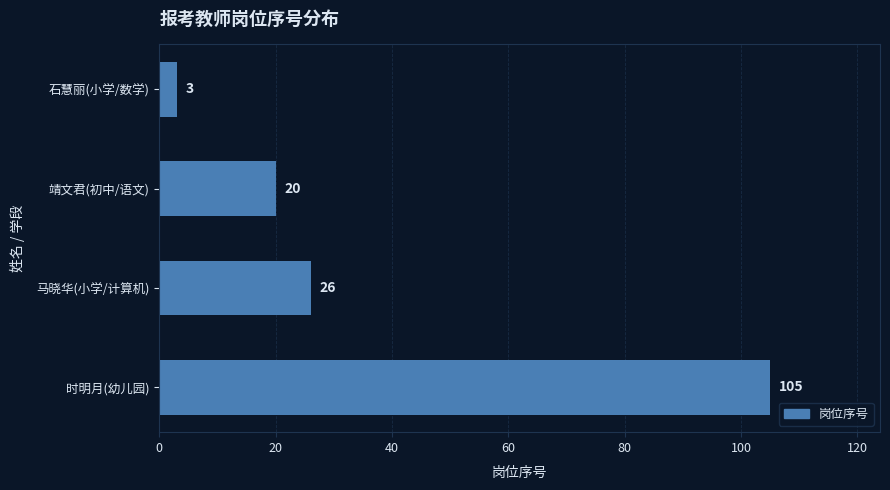

At which category does the chart reach its peak across all series?

时明月(幼儿园)